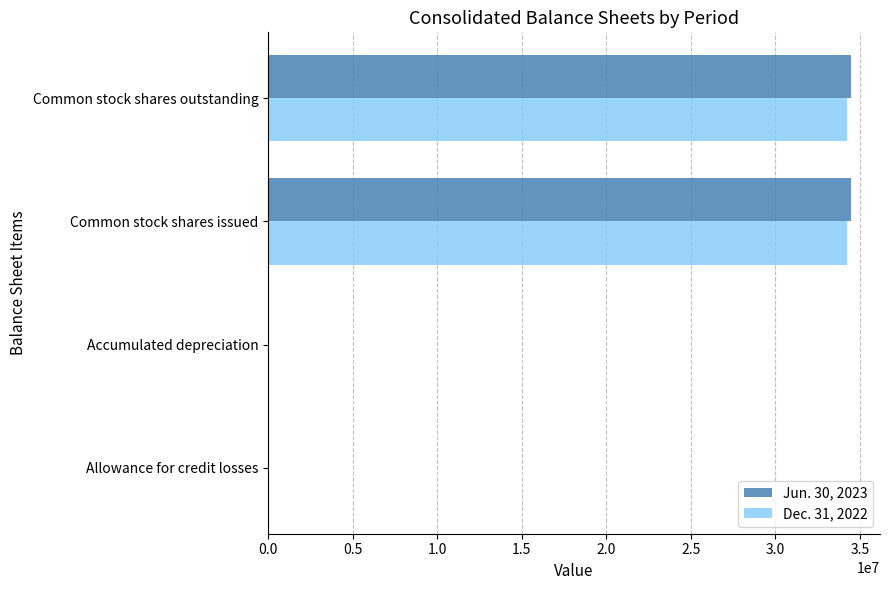

Is it true that Dec. 31, 2022 equals 17938502 at Common stock shares outstanding?

False